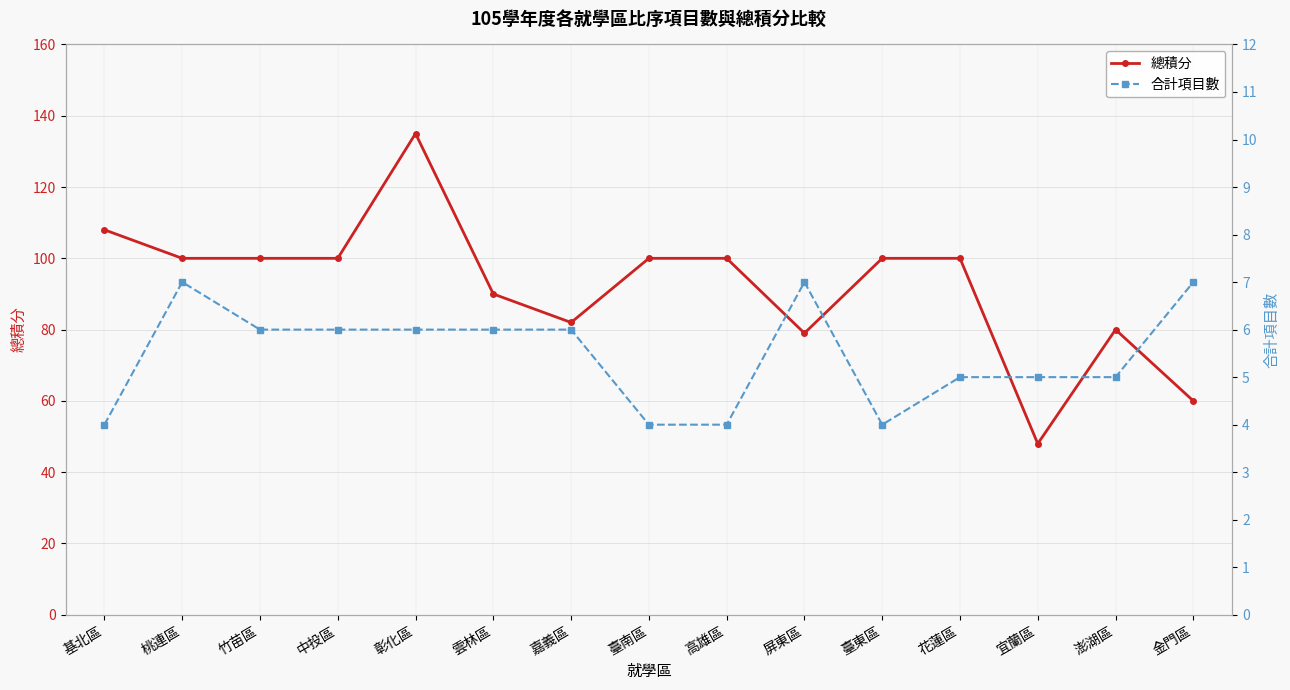

Where is 總積分 nearest to the value 91?

雲林區